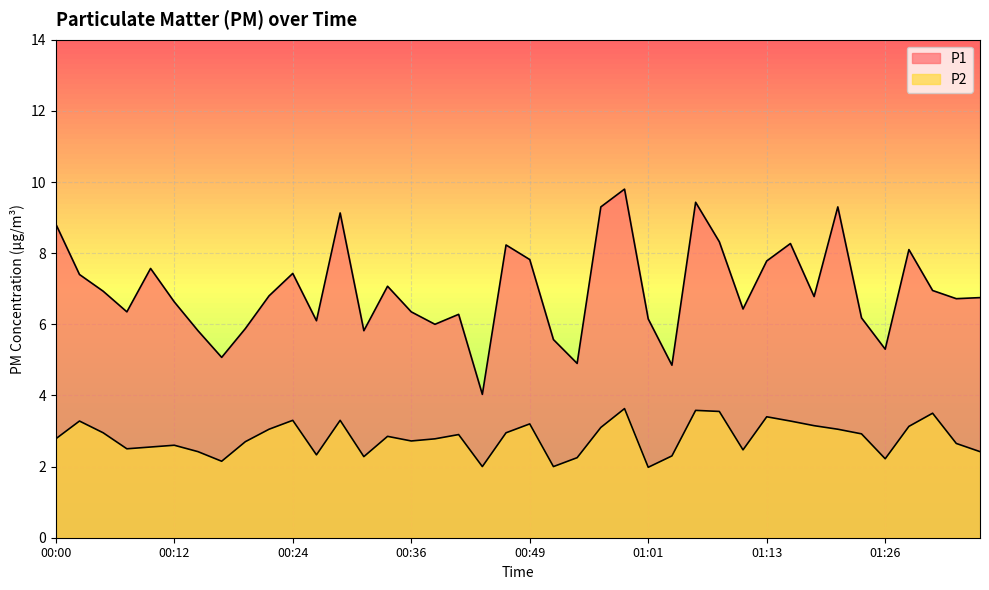

Does the chart display data point markers on the line(s)?

No